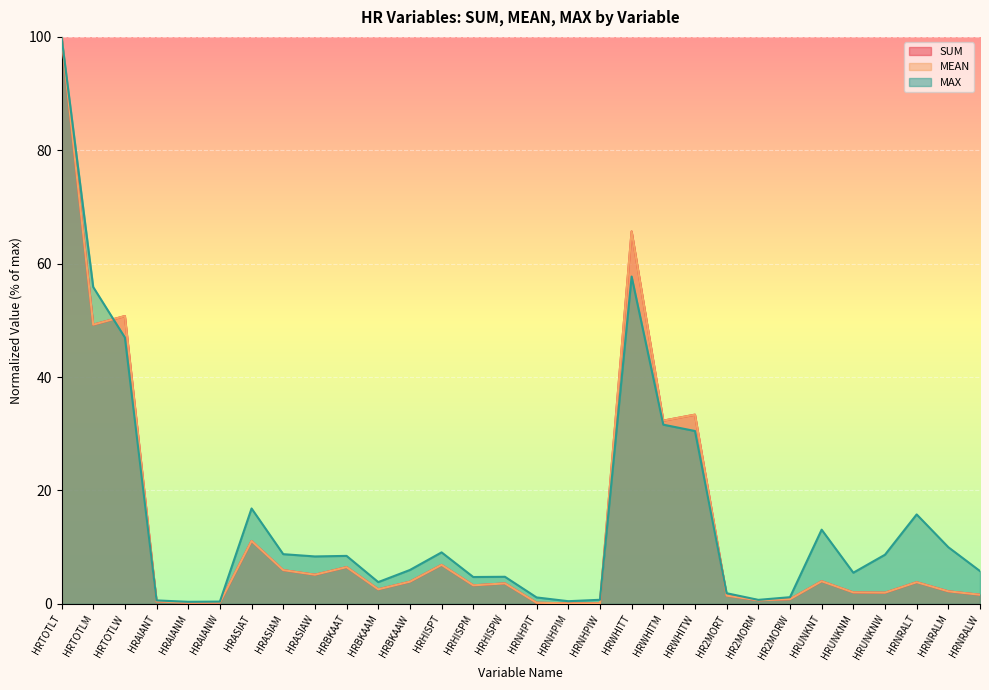

What is the difference between the SUM values at HRUNKNT and HRUNKNM?

2.0